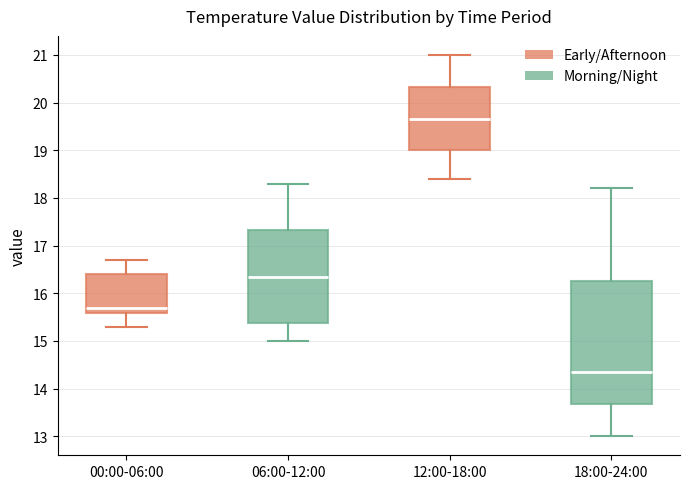

Where does the median line of the box for 12:00-18:00 sit on the y-axis? The values are not printed on the chart, so give them approximately, as read against the axis.

19.7